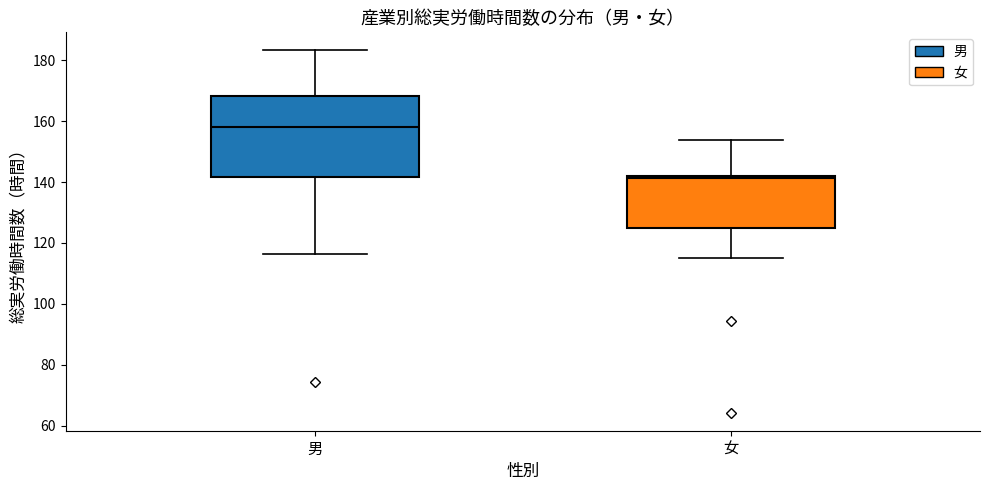

Reading left to right, read every box against the y-axis: the position of its median line, the range the box covers, and the ends of its whiskers. The values are not printed on the chart, so give them approximately, as read against the axis.

男: median 158, box 142 to 168, whiskers 116 to 184
女: median 142 (just below the box's upper edge), box 124 to 142, whiskers 116 to 154